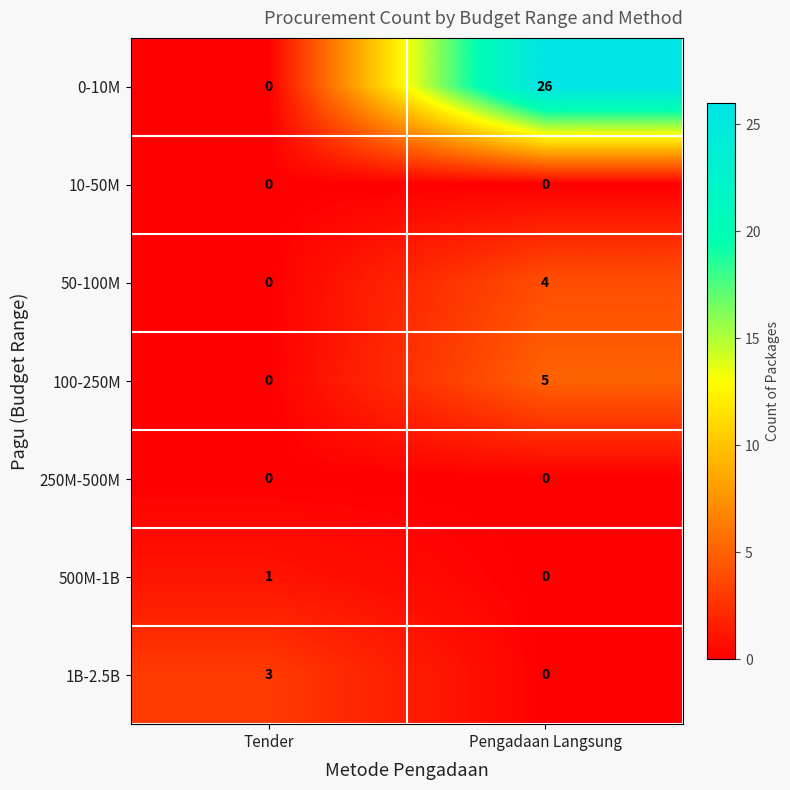

How many data points in 500M-1B are less than 1?

1